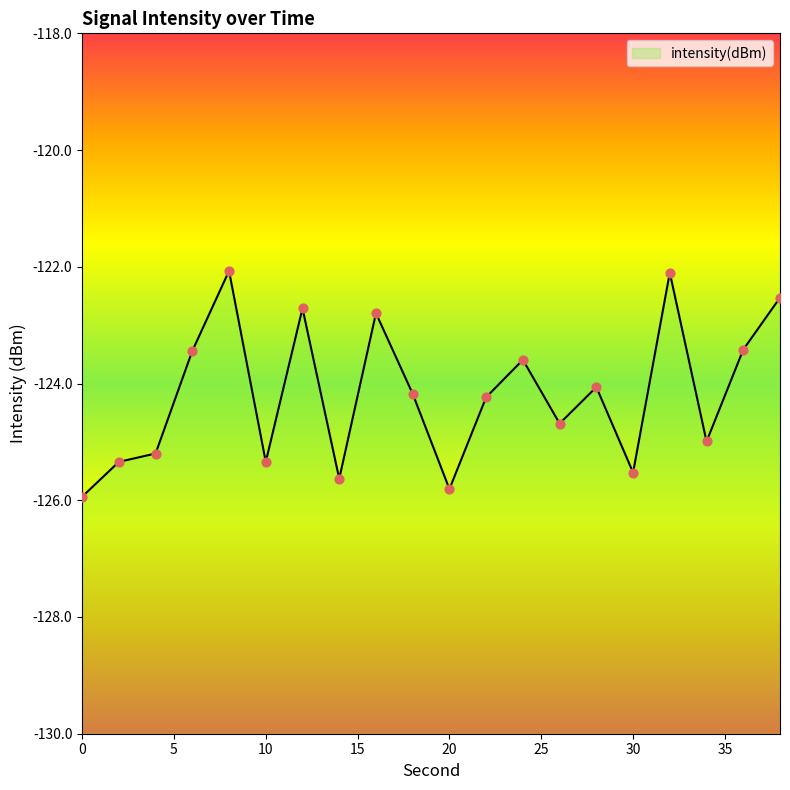

What is the change in value from 12 to 36?

-0.7